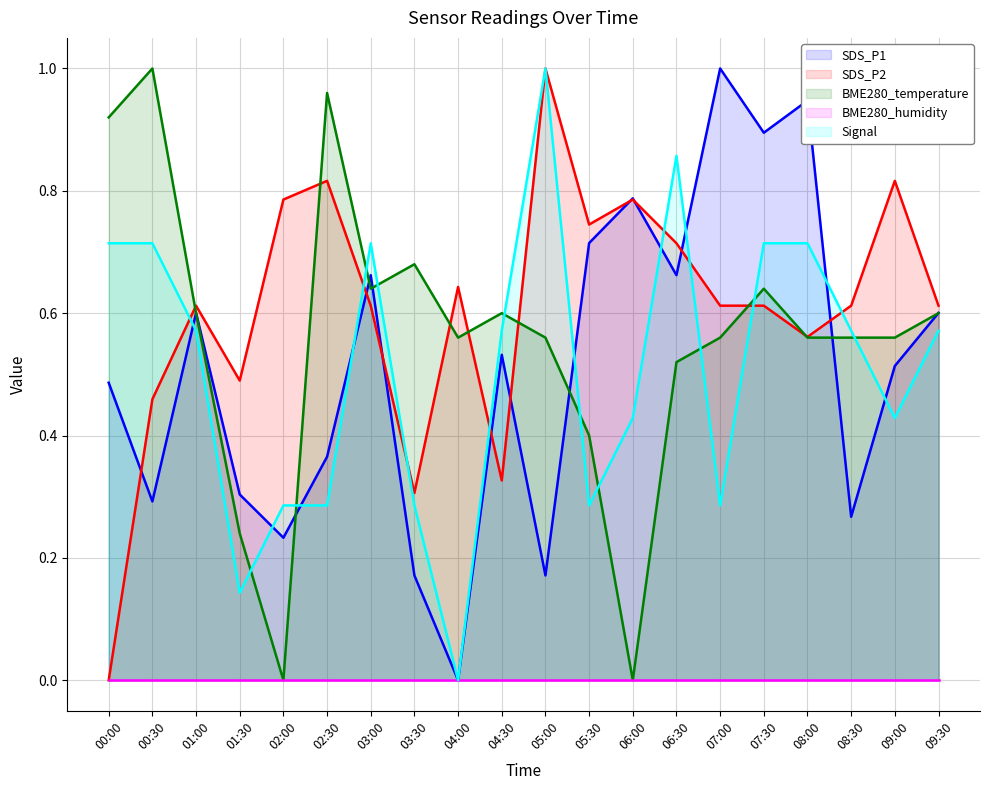

Which has a higher value, 01:00 or 07:30?

07:30